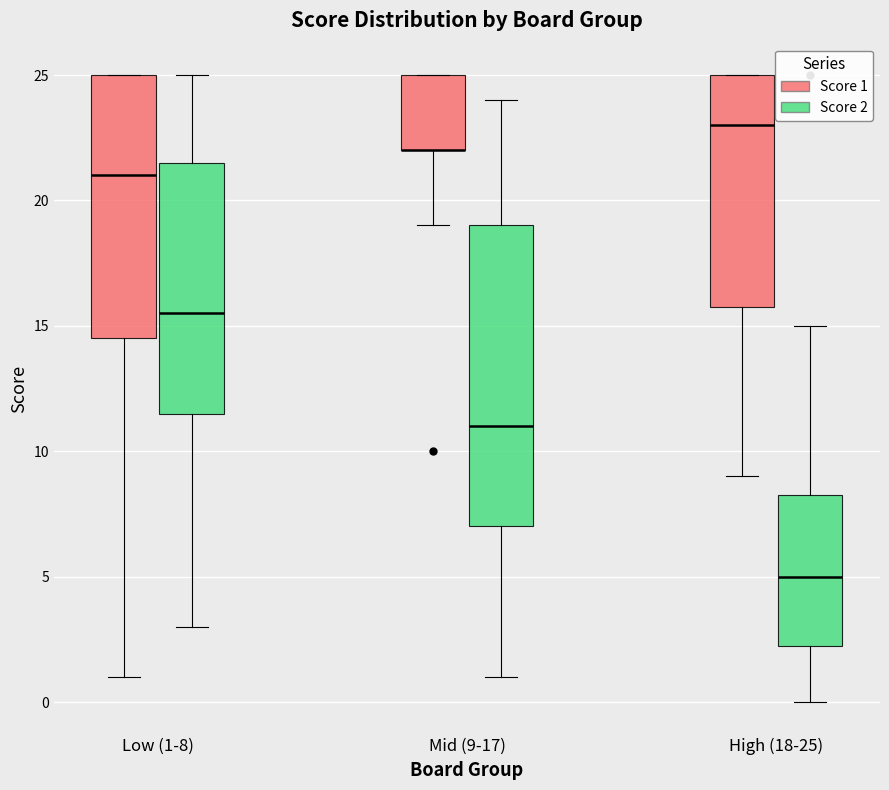

Reading left to right, read every box against the y-axis: the position of its median line, the range the box covers, and the ends of its whiskers. The values are not printed on the chart, so give them approximately, as read against the axis.

Low (1-8) (Score 1): median 21.0, box 14.5 to 25.0, whiskers 1.0 to 25.0
Low (1-8) (Score 2): median 15.5, box 11.5 to 21.5, whiskers 3.0 to 25.0
Mid (9-17) (Score 1): median 22.0 (drawn on the box's lower edge), box 22.0 to 25.0, whiskers 19.0 to 25.0
Mid (9-17) (Score 2): median 11.0, box 7.0 to 19.0, whiskers 1.0 to 24.0
High (18-25) (Score 1): median 23.0, box 16.0 to 25.0, whiskers 9.0 to 25.0
High (18-25) (Score 2): median 5.0, box 2.5 to 8.5, whiskers 0.0 to 15.0